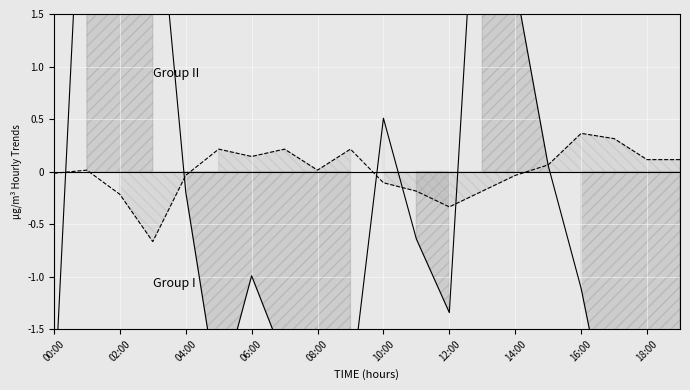

What is the value of the P1 point at the 15th from the left?

1.8